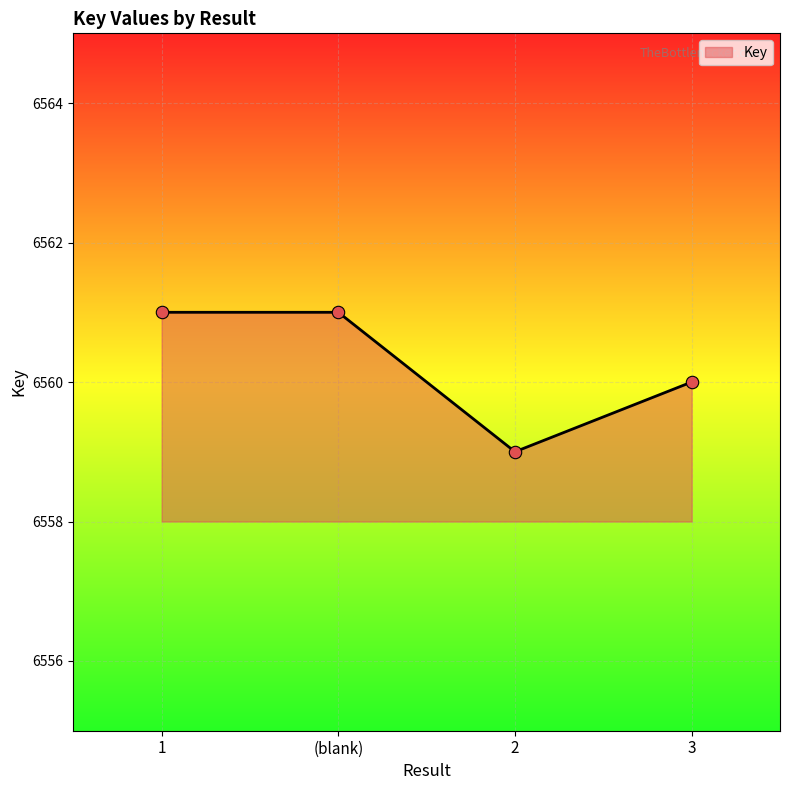

Approximately how many times larger is the value at 2 compared to 3?

1.0